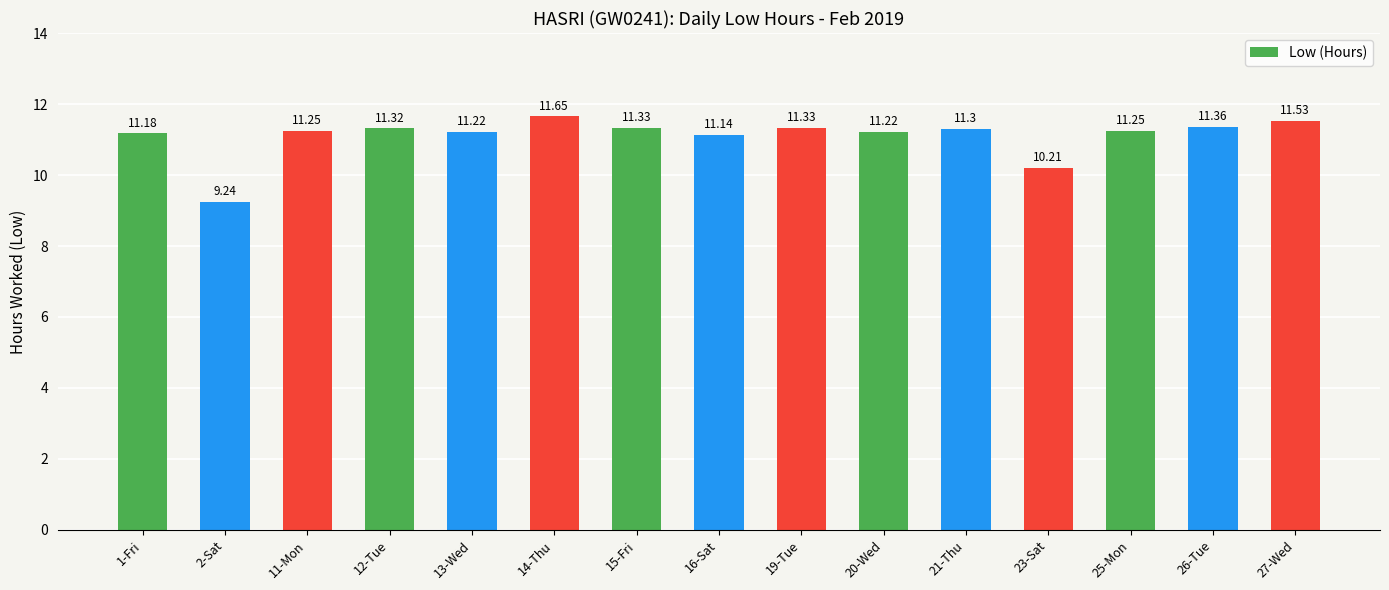

Which has a higher value, 16-Sat or 15-Fri?

15-Fri